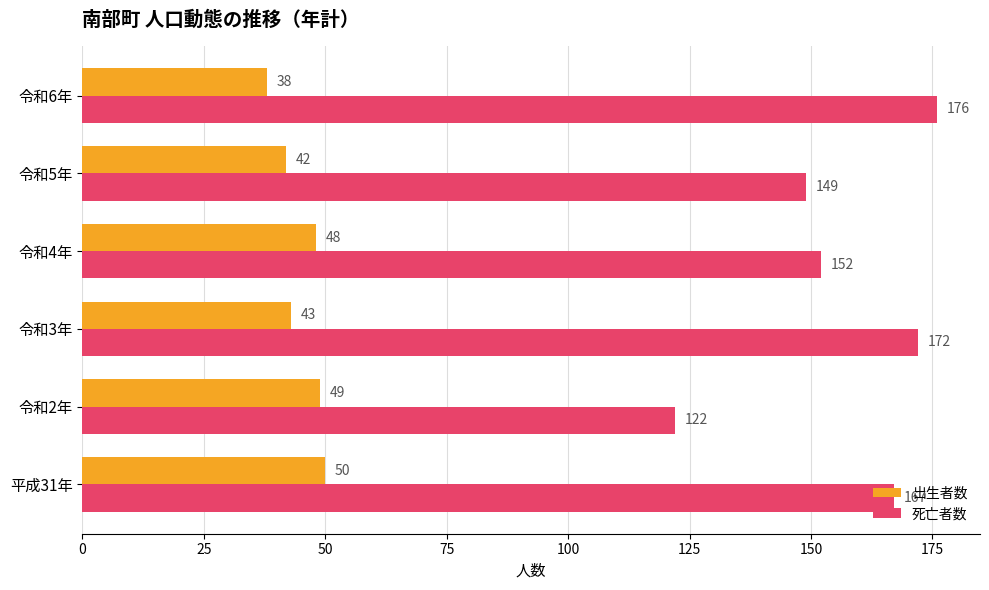

Which series has the largest range (max minus min)?

死亡者数